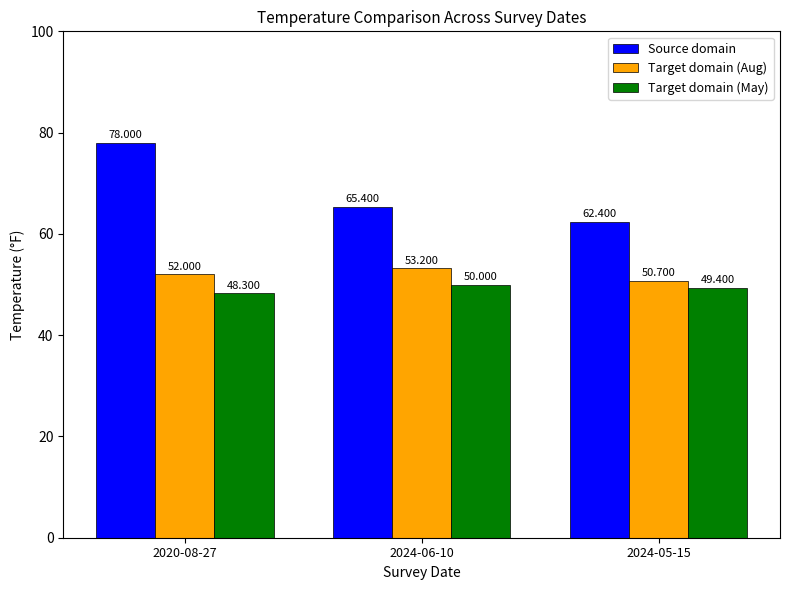

At how many categories does at least one series exceed 69?

1